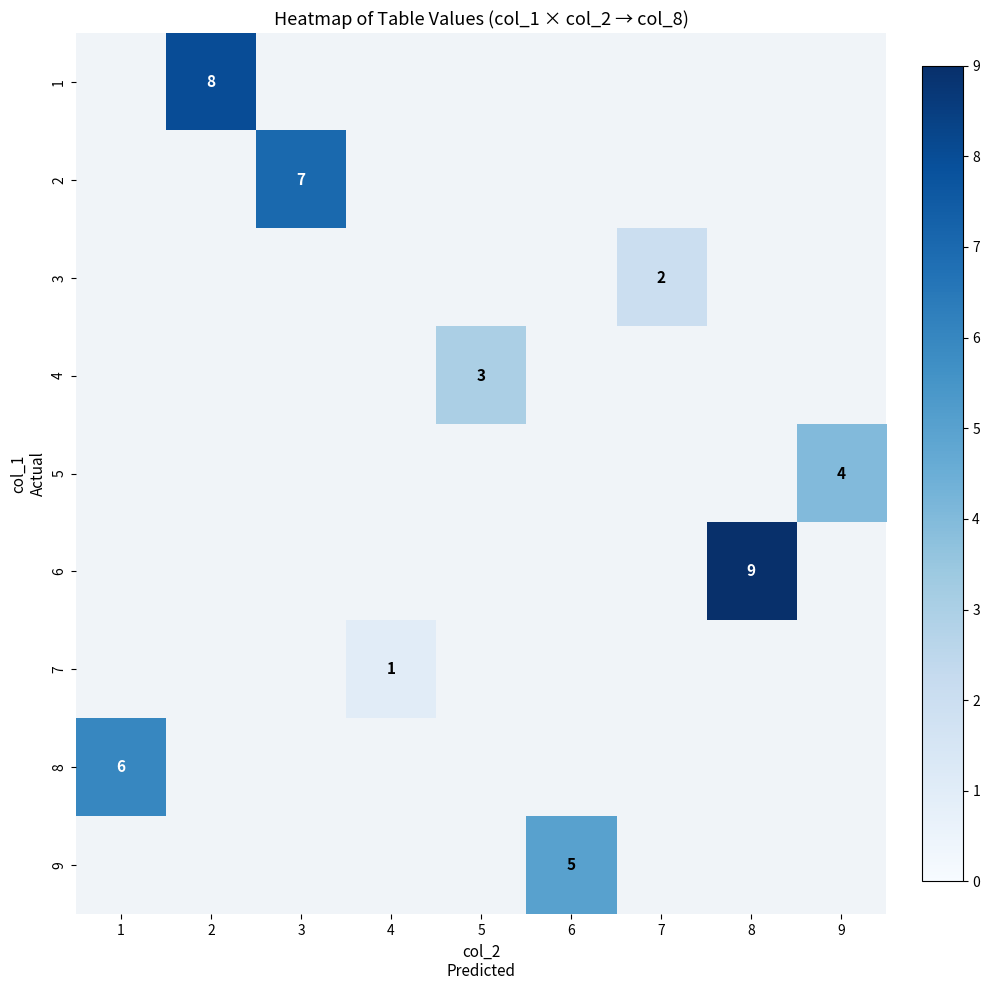

Between 1 and 3, which is larger?

3